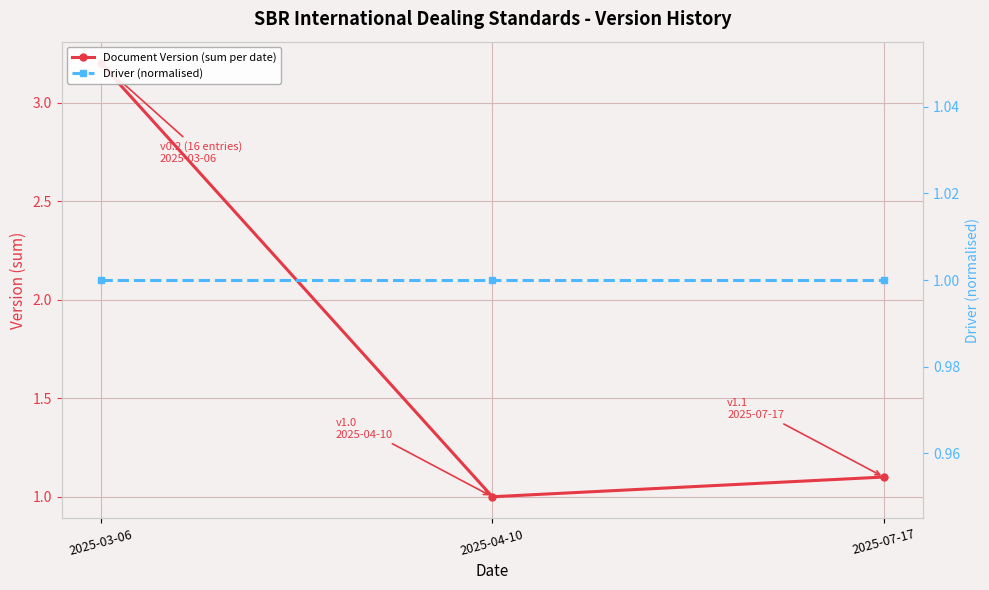

What is the label of the 3rd point from the left?

2025-07-17